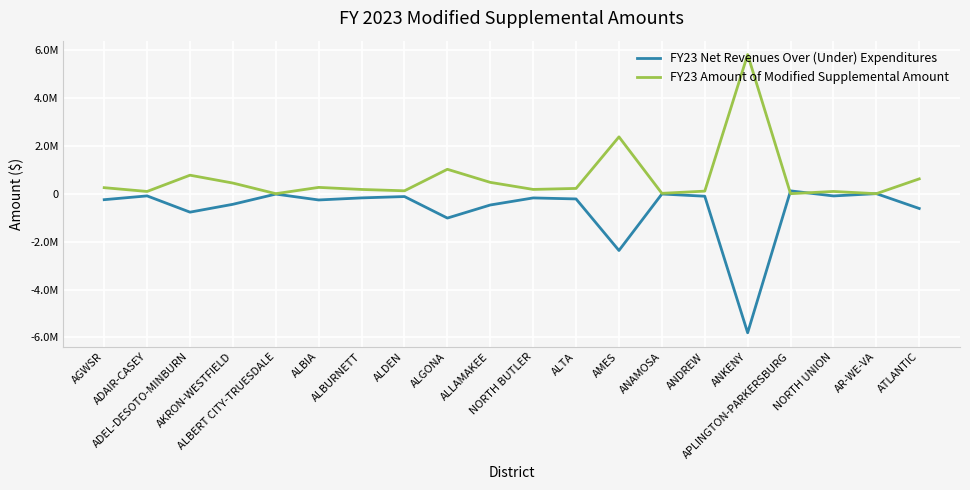

What is the value of the FY23 Amount of Modified Supplemental Amount point at the 8th from the left?

120037.2